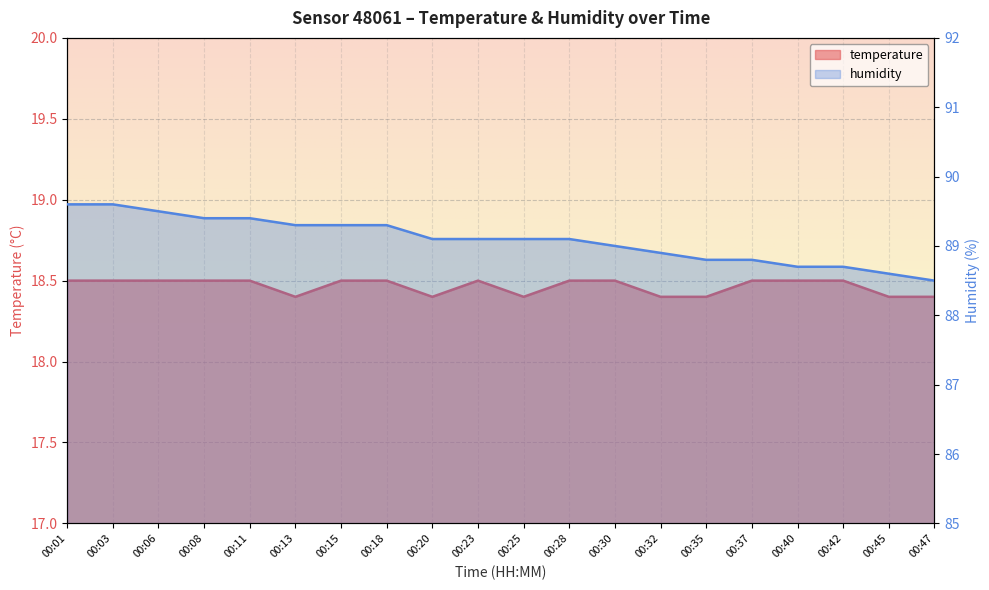

What is the smallest value displayed?

18.4